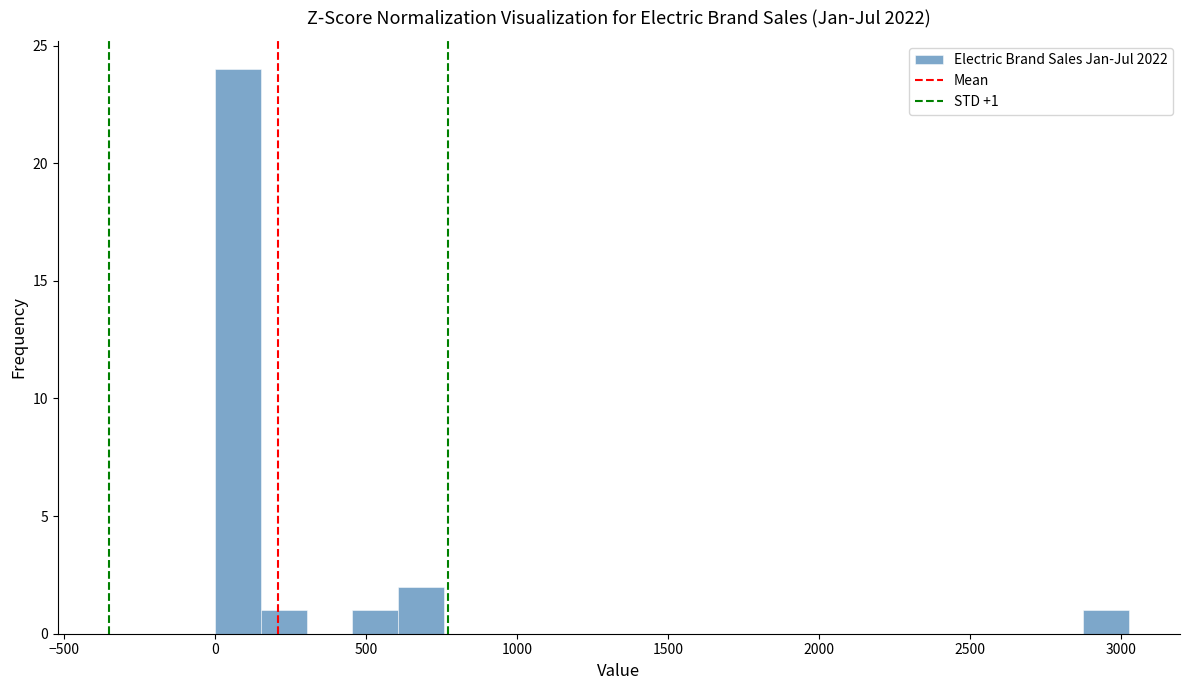

Around what value on the x-axis is the tallest bar? Give the approximate position of its centre, as read against the axis.

100